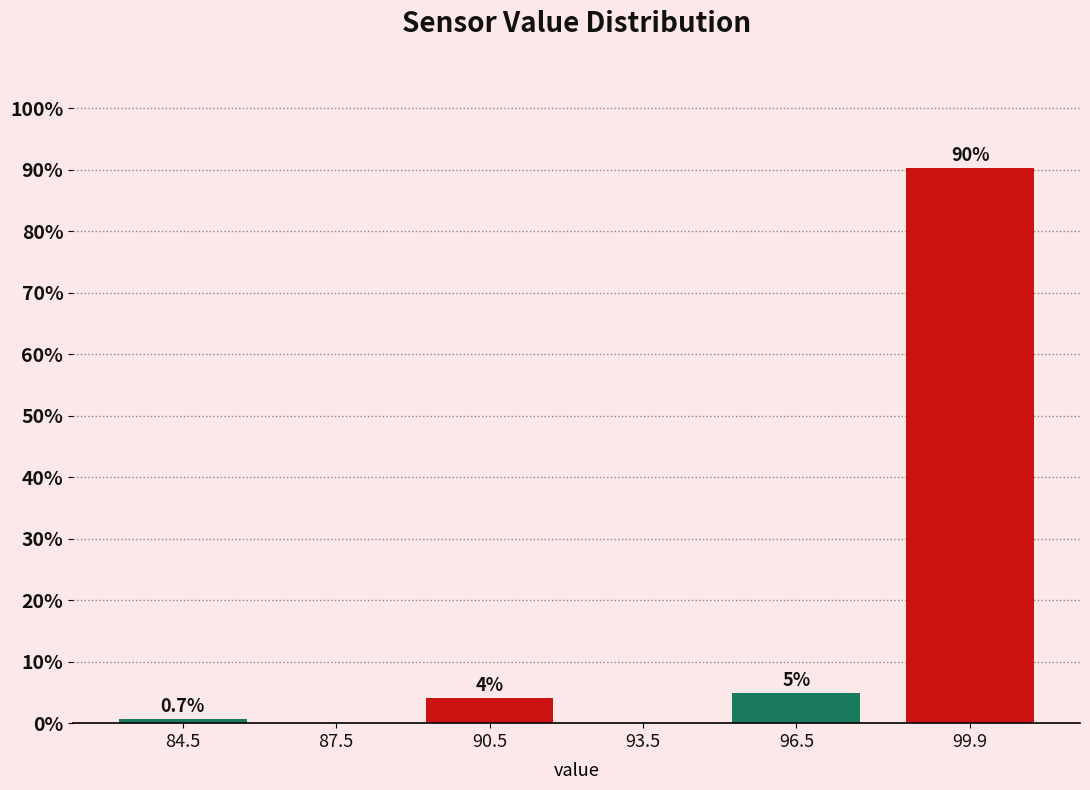

At which category does the chart reach its peak across all series?

99.9